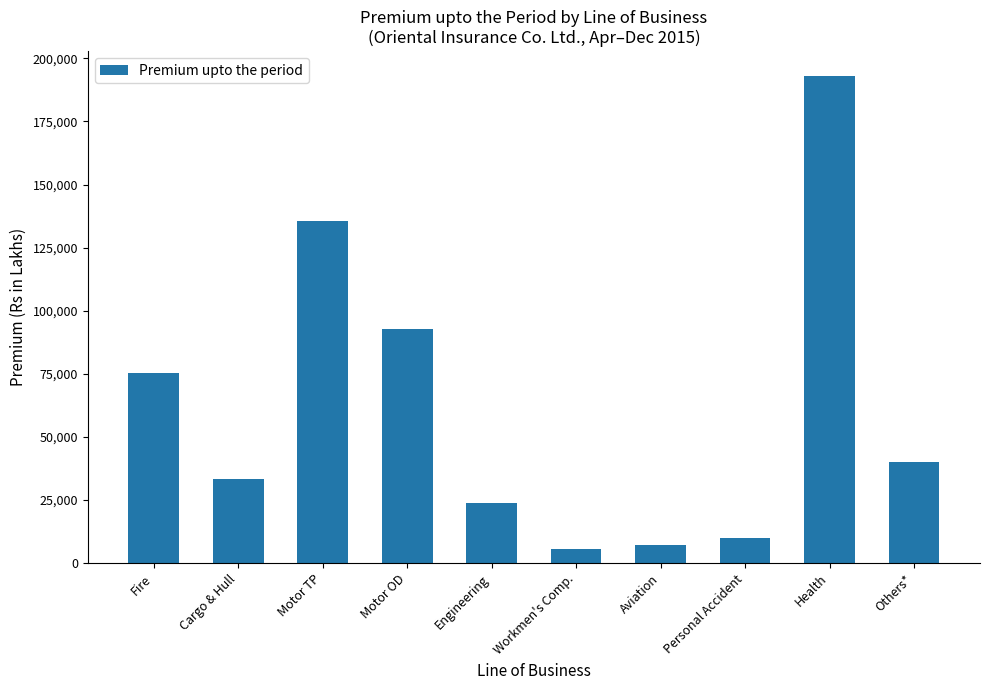

Read the value at Personal Accident.

9911.9